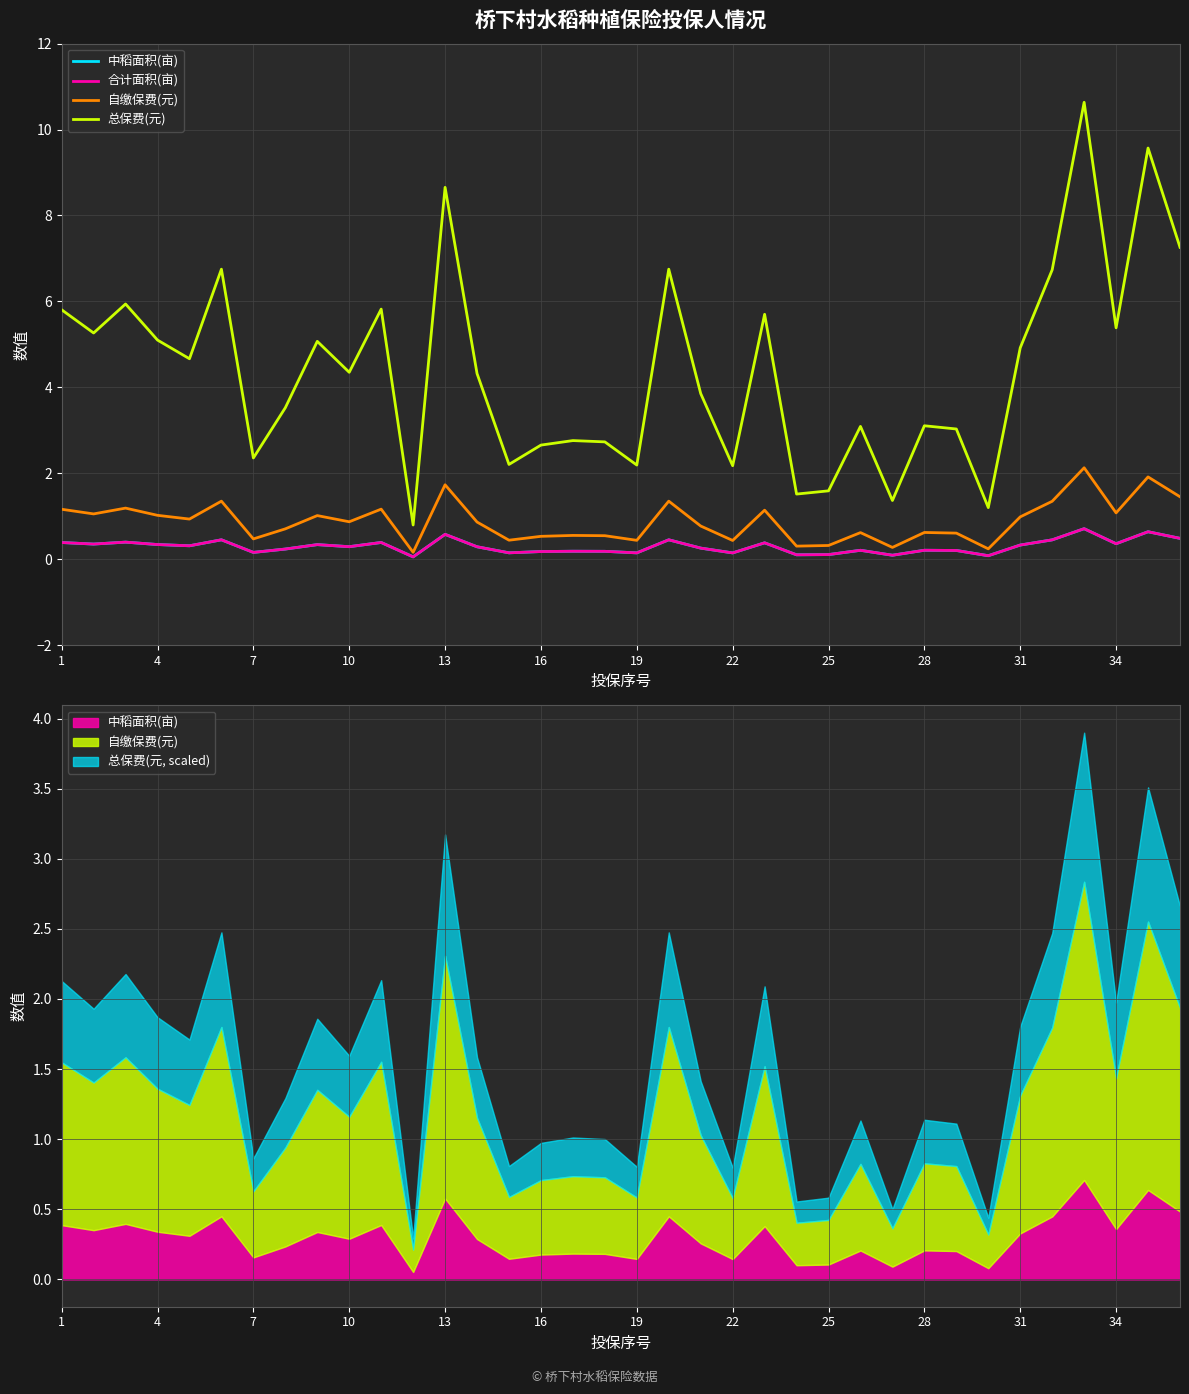

In 总保费(元), how many points are lower than both neighbors (excluding endpoints)?

12